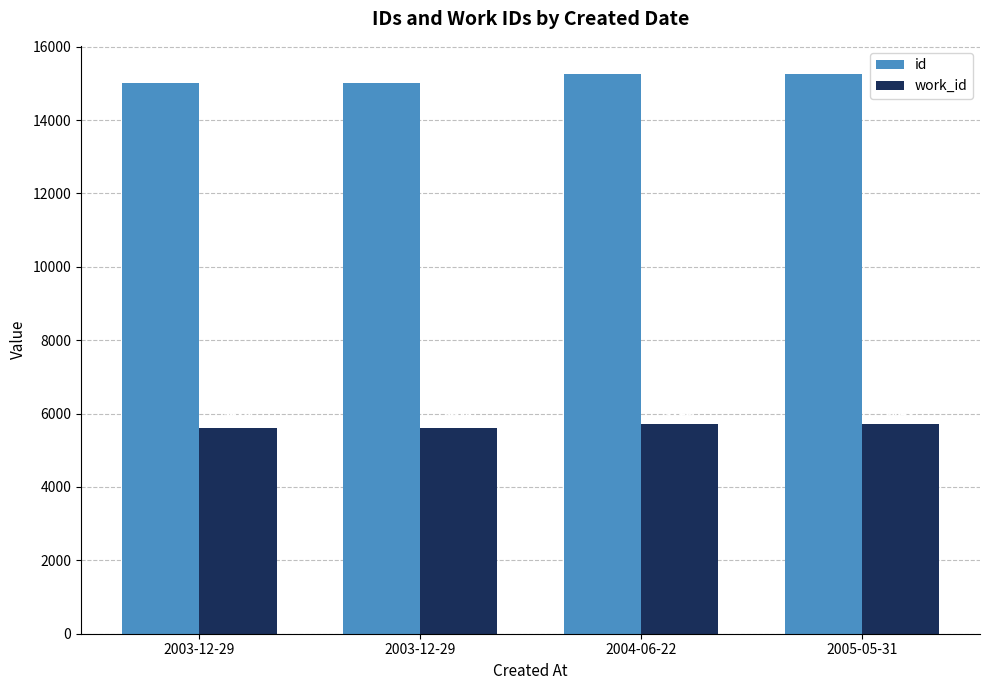

How many values in the id series are below 15253?

2